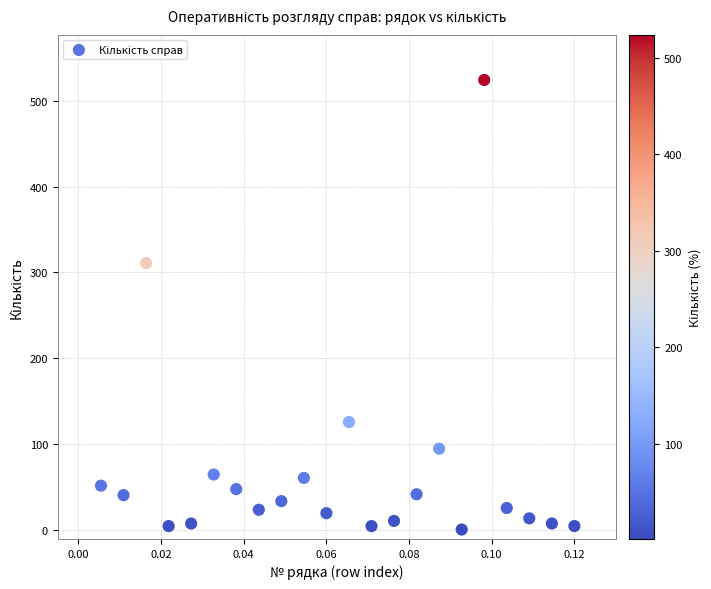

What is the range of Y values (max minus min)?

523